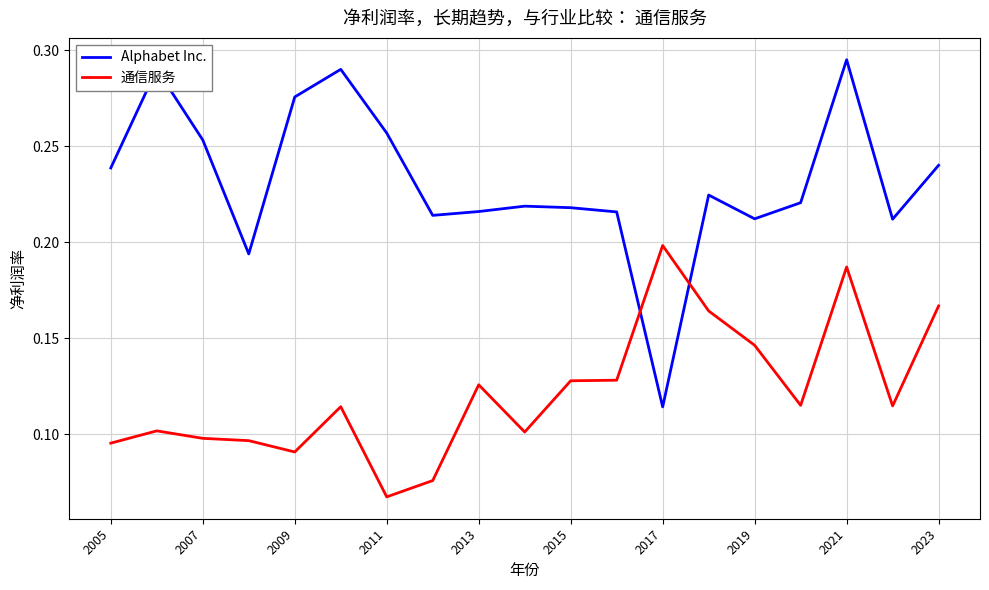

Which series has the widest spread of values?

Alphabet Inc.